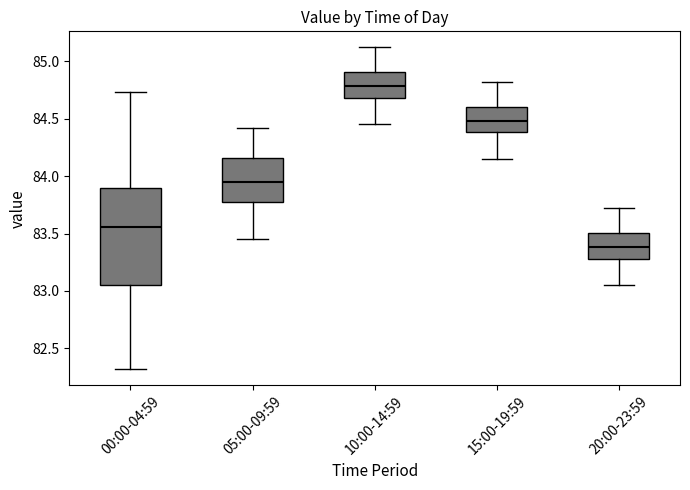

Comparing the boxes themselves (not the whiskers), which one is the tallest?

00:00-04:59